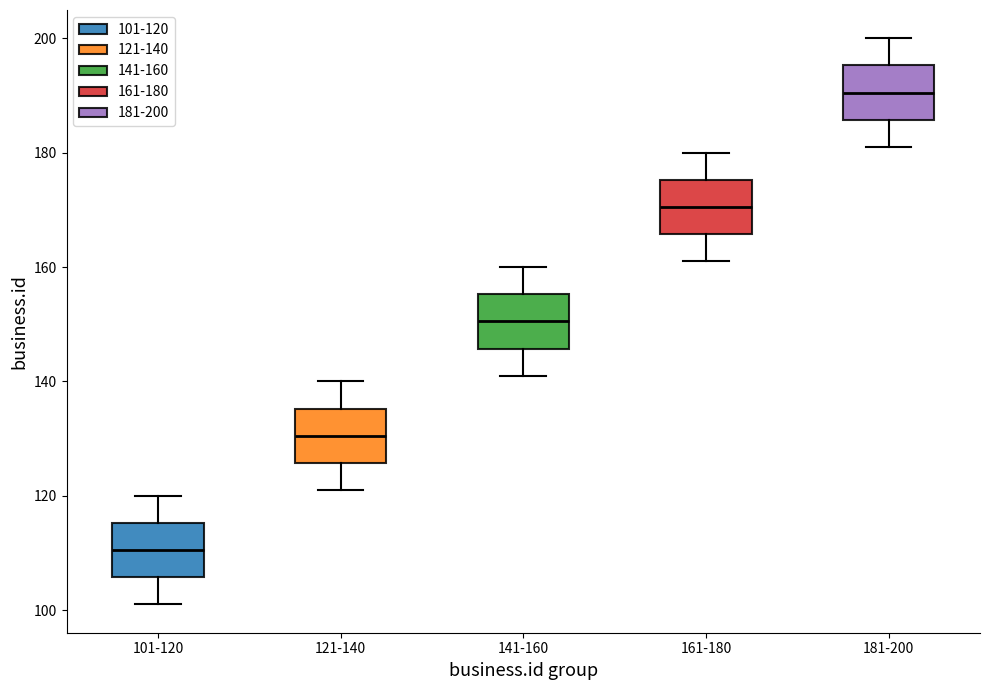

Reading left to right, read every box against the y-axis: the position of its median line, the range the box covers, and the ends of its whiskers. The values are not printed on the chart, so give them approximately, as read against the axis.

101-120: median 110, box 106 to 116, whiskers 102 to 120
121-140: median 130, box 126 to 136, whiskers 122 to 140
141-160: median 150, box 146 to 156, whiskers 142 to 160
161-180: median 170, box 166 to 176, whiskers 162 to 180
181-200: median 190, box 186 to 196, whiskers 182 to 200